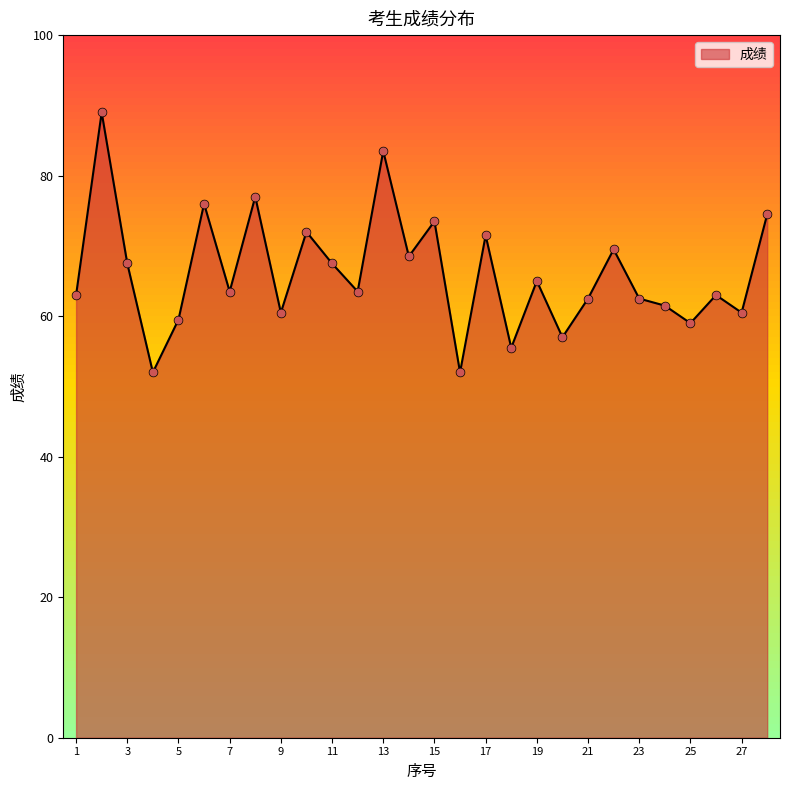

What is the smallest value displayed?

52.0